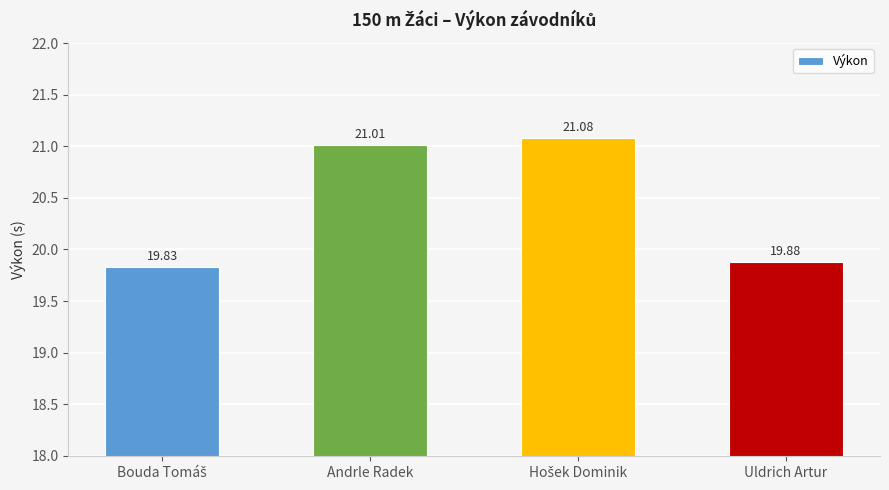

At which label does the data first exceed 21?

Andrle Radek